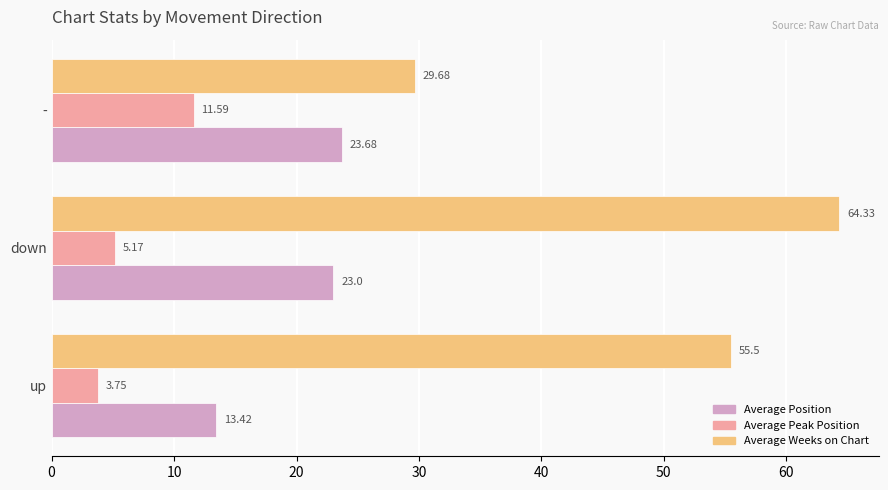

Count the number of categories in the chart.

3